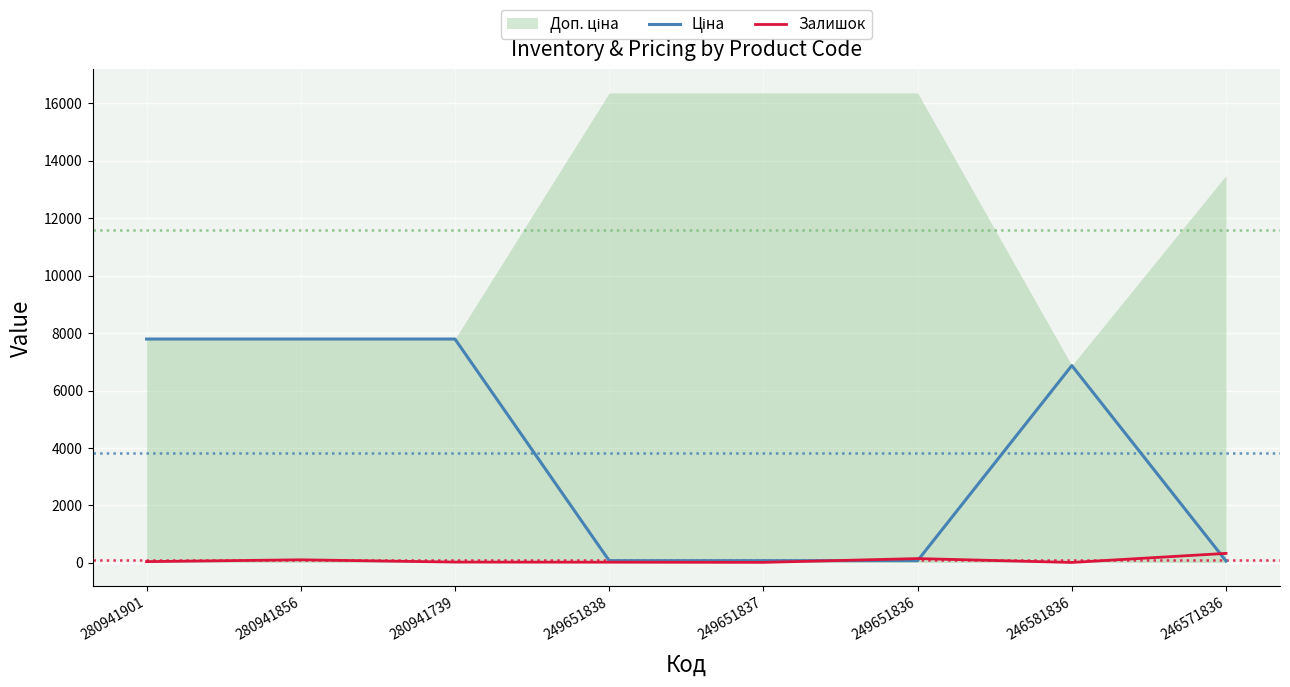

Which label corresponds to the smallest value in the chart?

246581836